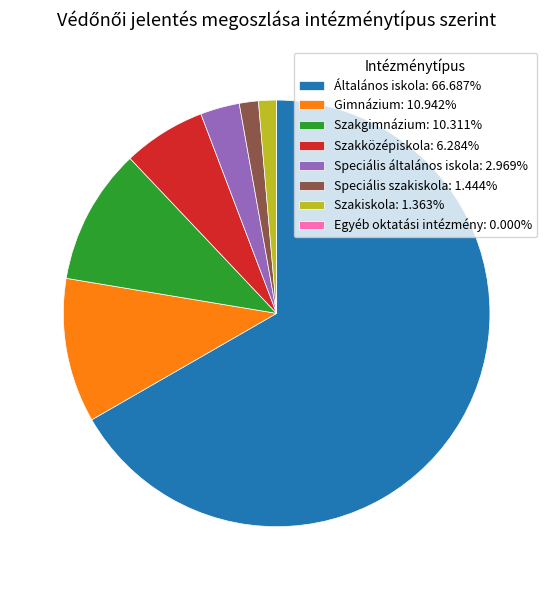

Which has a higher value, Szakiskola or Általános iskola?

Általános iskola